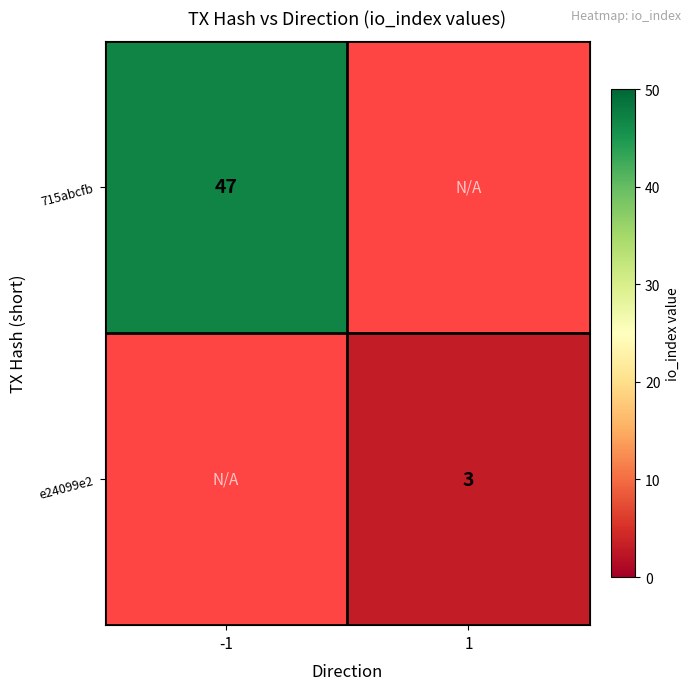

At which category does the chart reach its peak across all series?

-1